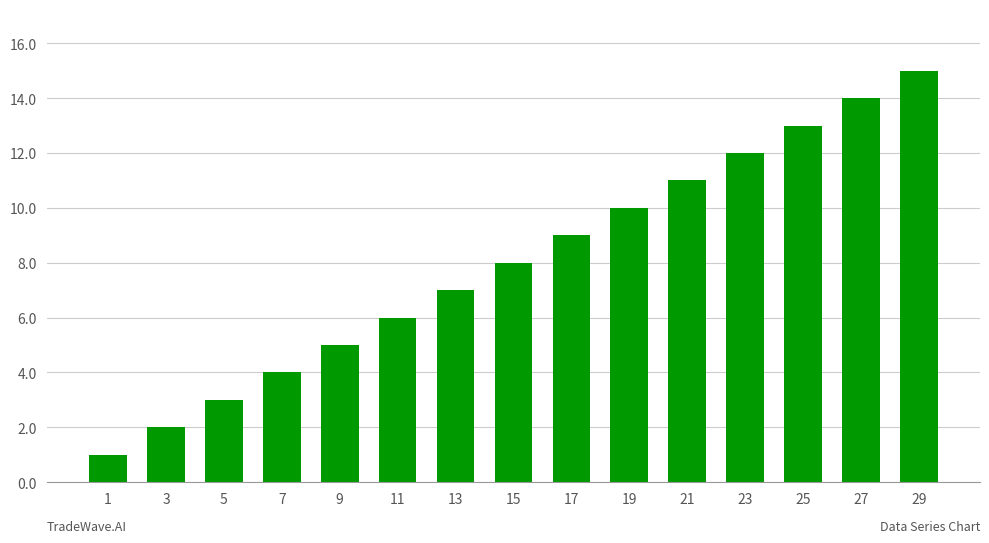

What is the maximum value shown in the chart?

15